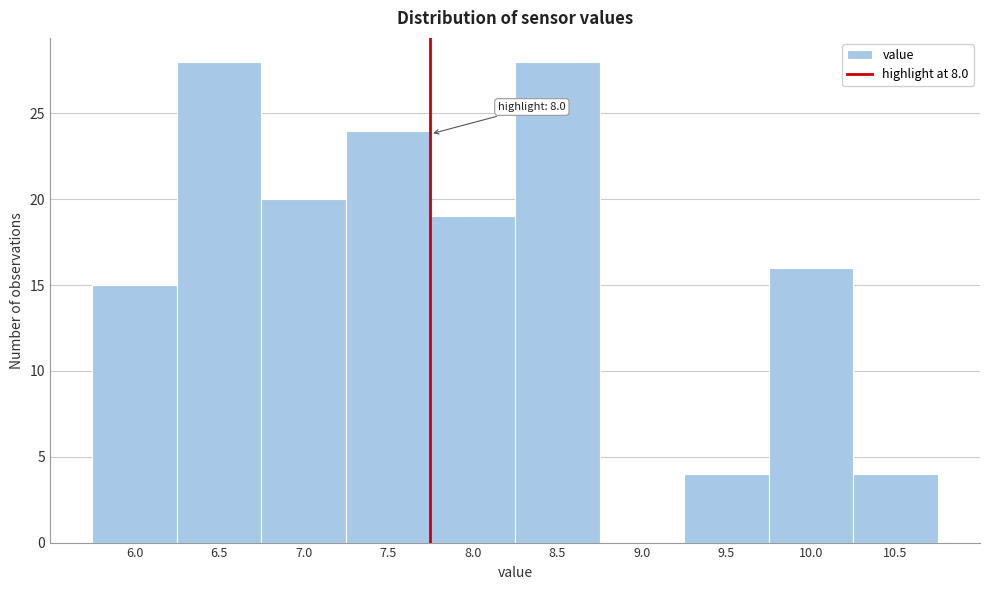

Reading left to right, transcribe all the data shown in this chart.

6.0=15	6.5=28	7.0=20	7.5=24	8.0=19	8.5=28	9.0=0	9.5=4	10.0=16	10.5=4